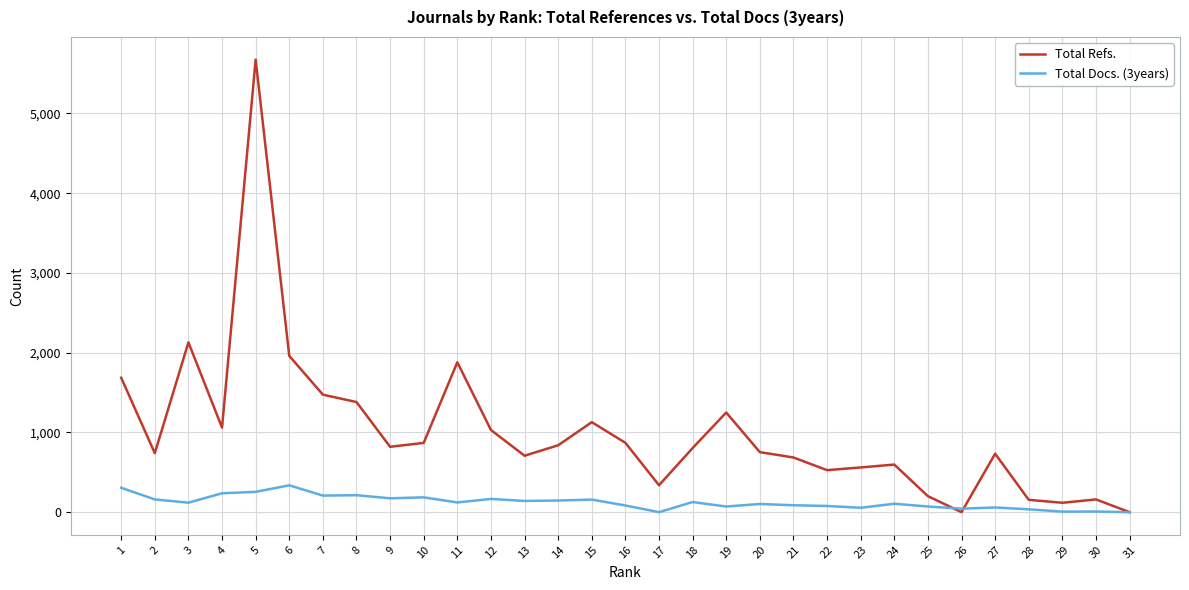

List the series in order of their peak value, highest first.

Total Refs., Total Docs. (3years)